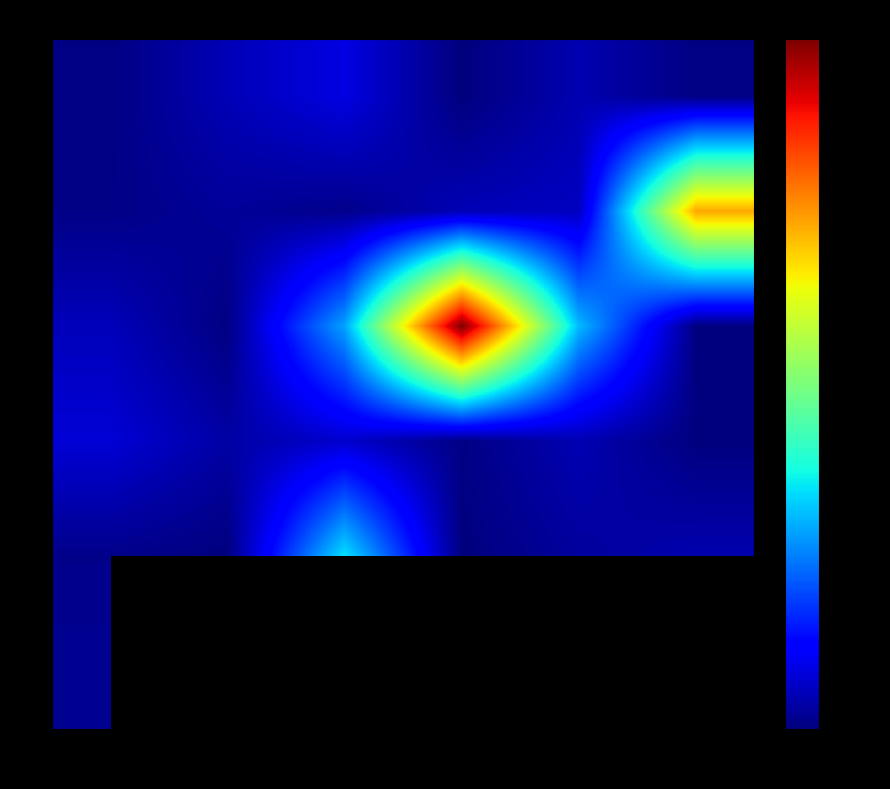

Is the value of 5 at 1 greater than the value of 1 at 0?

No